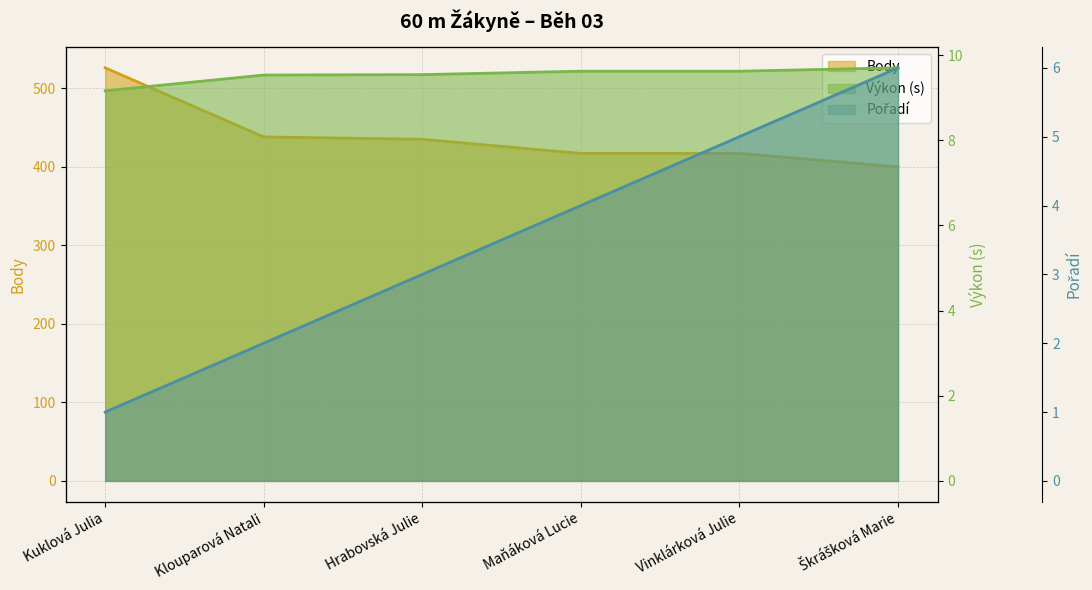

At Vinklárková Julie, list the series in order from smallest to largest.

Pořadí, Výkon, Body